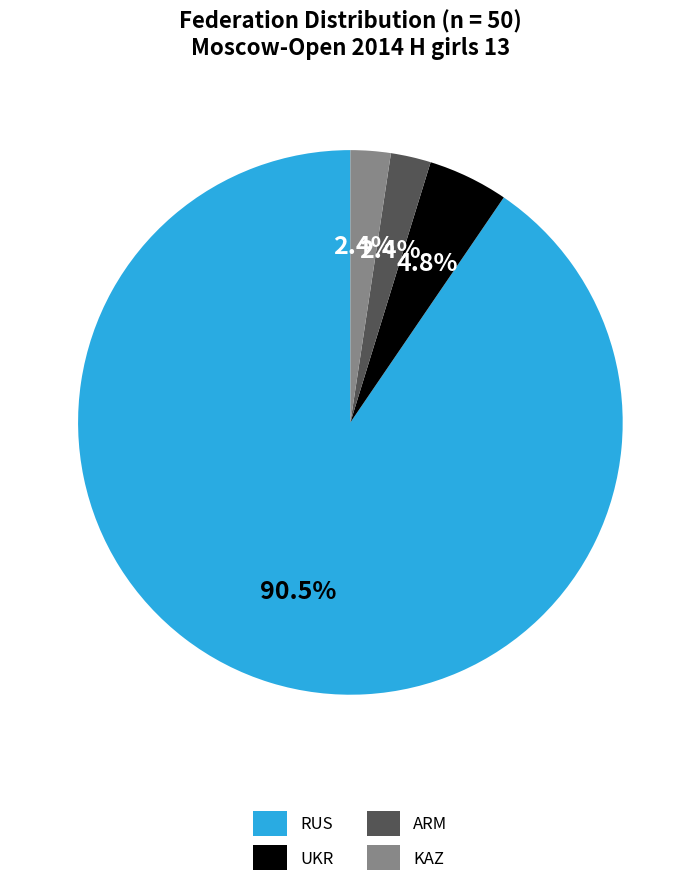

What is the largest slice in the pie chart?

RUS